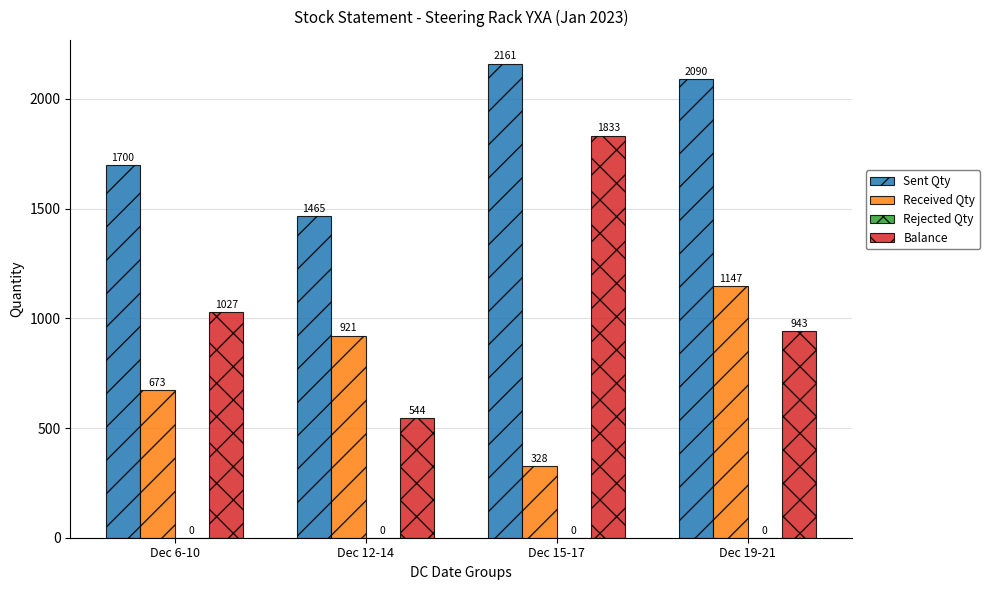

What position from the right is Dec 6-10?

4